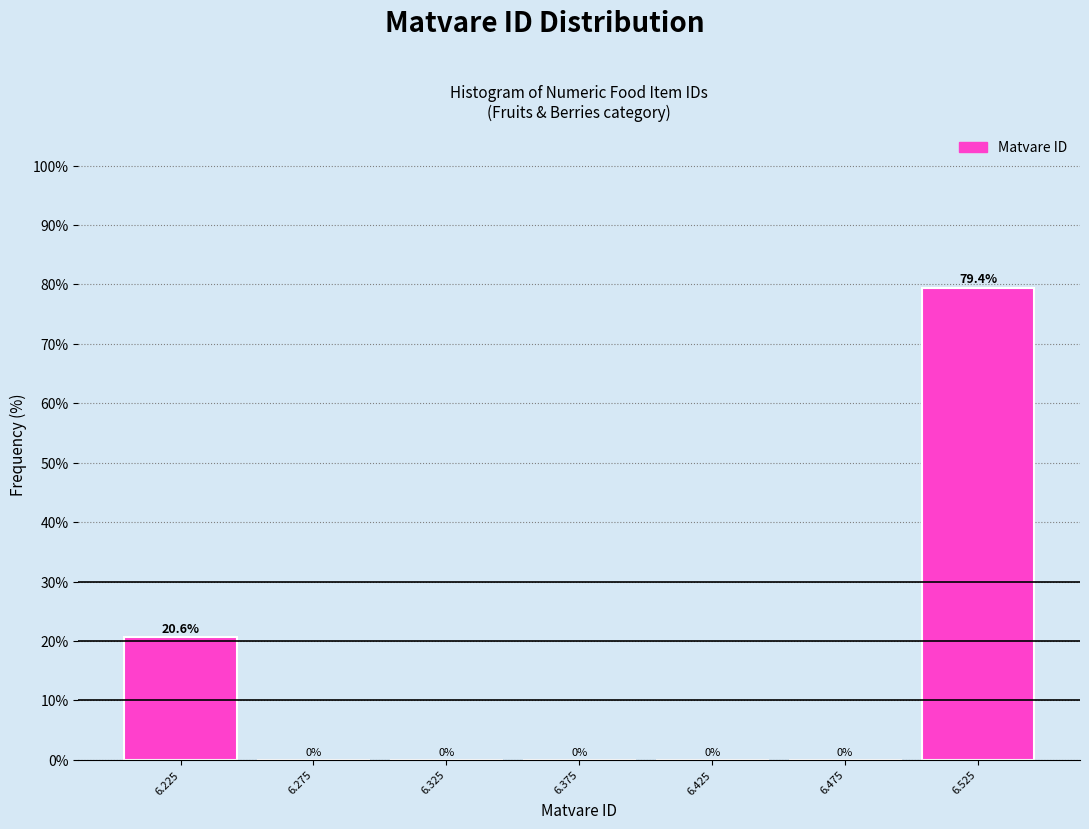

Reading left to right, list every bar in this chart as the range it spans on the x-axis followed by its height.

6.20 to 6.25: 20.6
6.25 to 6.30: 0.0
6.30 to 6.35: 0.0
6.35 to 6.40: 0.0
6.40 to 6.45: 0.0
6.45 to 6.50: 0.0
6.50 to 6.55: 79.4